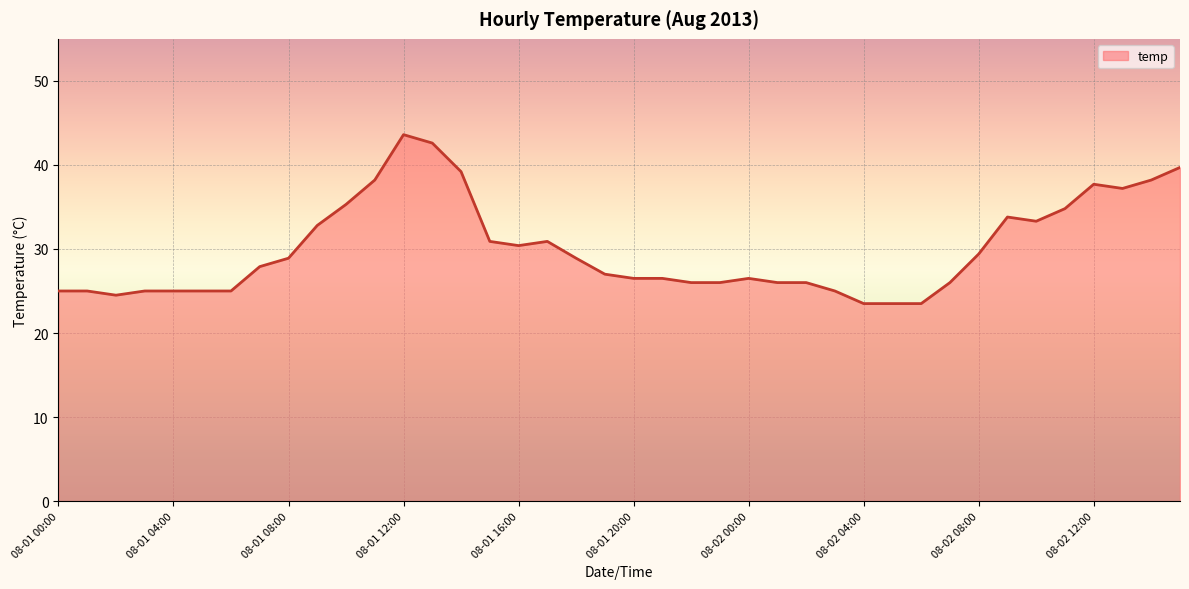

What is the minimum value shown in the chart?

23.5